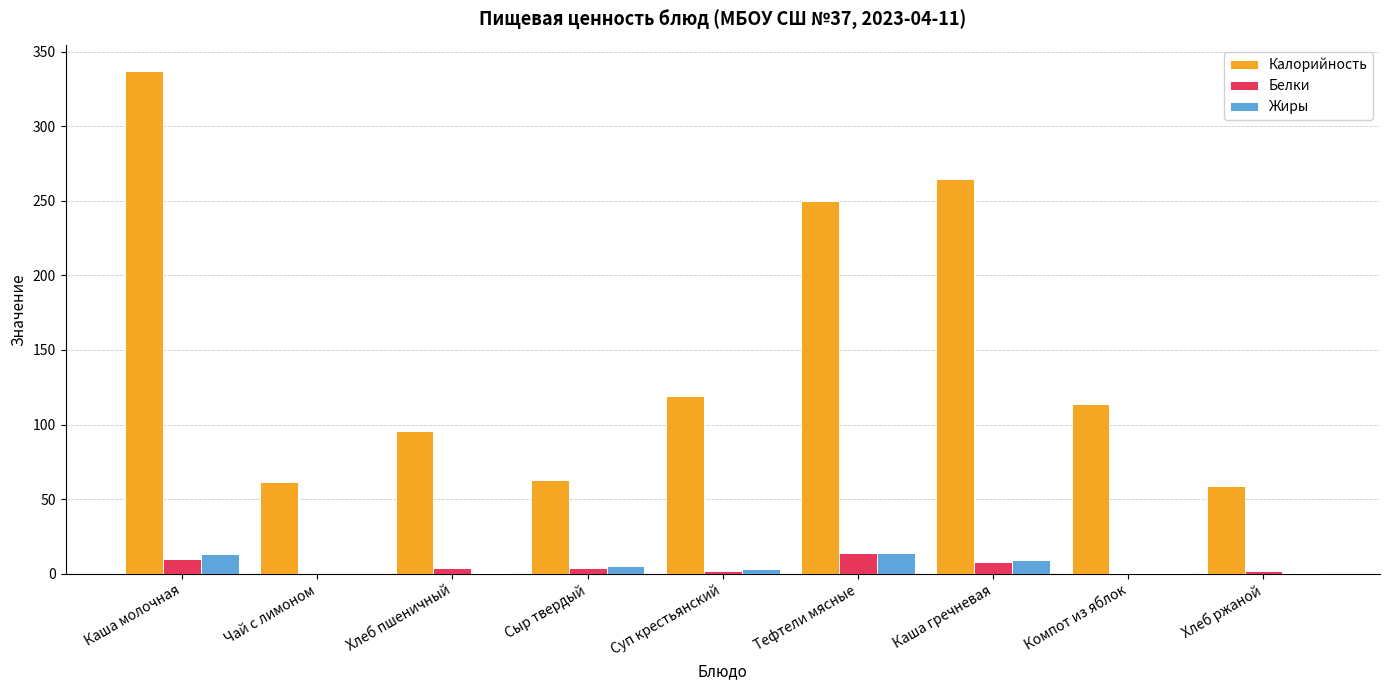

What is the greatest value displayed?

337.3